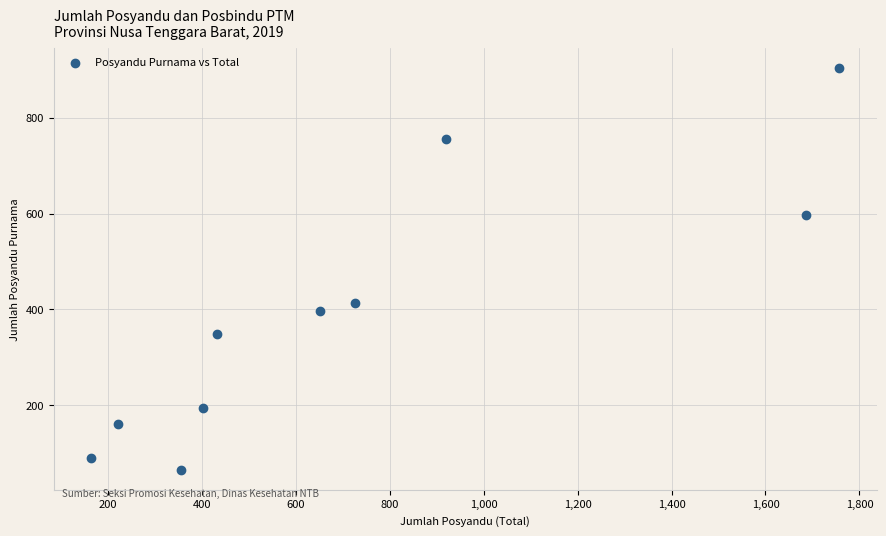

What Y value in the scatter plot is closest to 485?

413